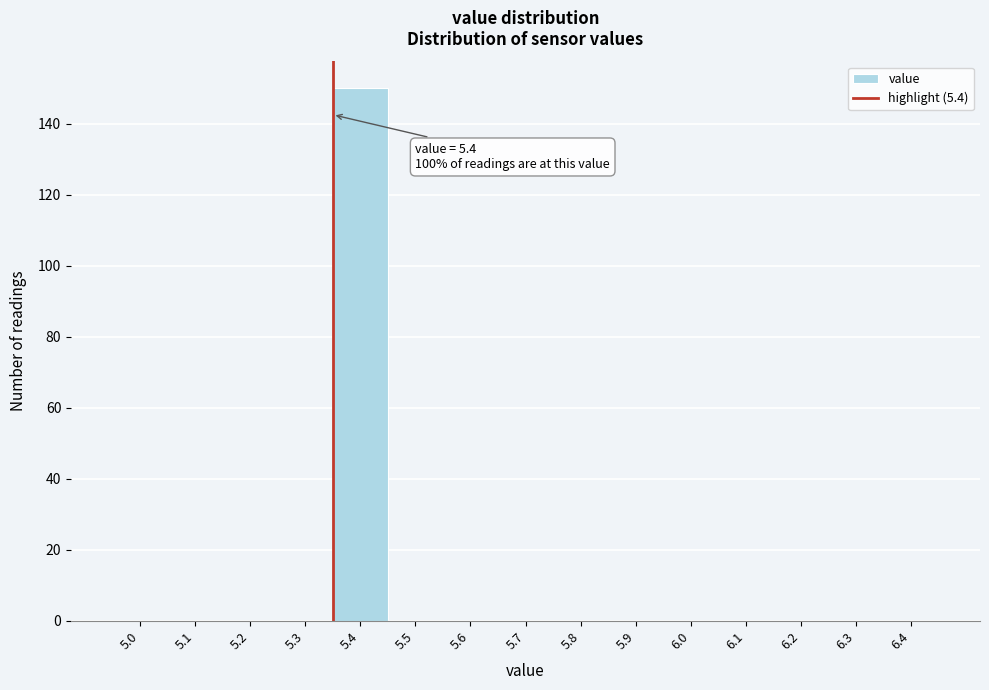

Reading left to right, what are all the values shown in this chart?

5.0=0	5.1=0	5.2=0	5.3=0	5.4=150	5.5=0	5.6=0	5.7=0	5.8=0	5.9=0	6.0=0	6.1=0	6.2=0	6.3=0	6.4=0